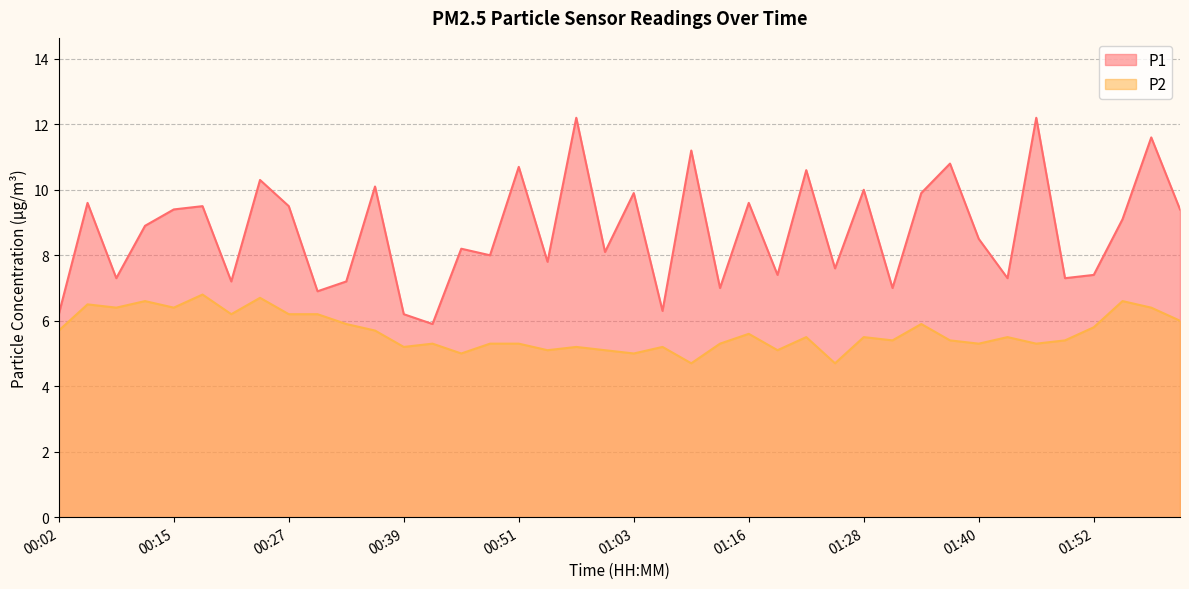

How many lines are shown in the chart?

2